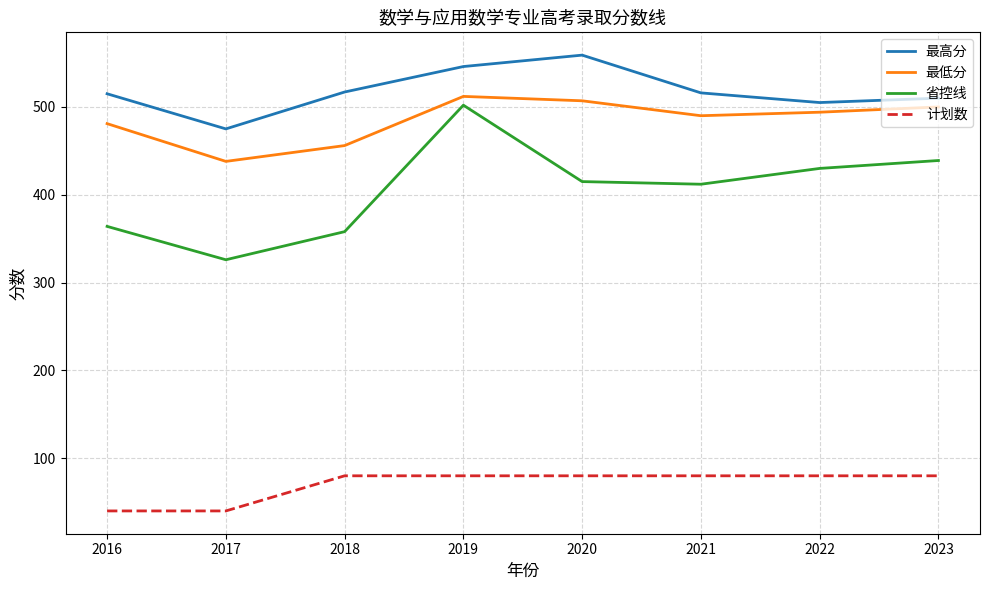

Read the 最低分 value at 2021.

490